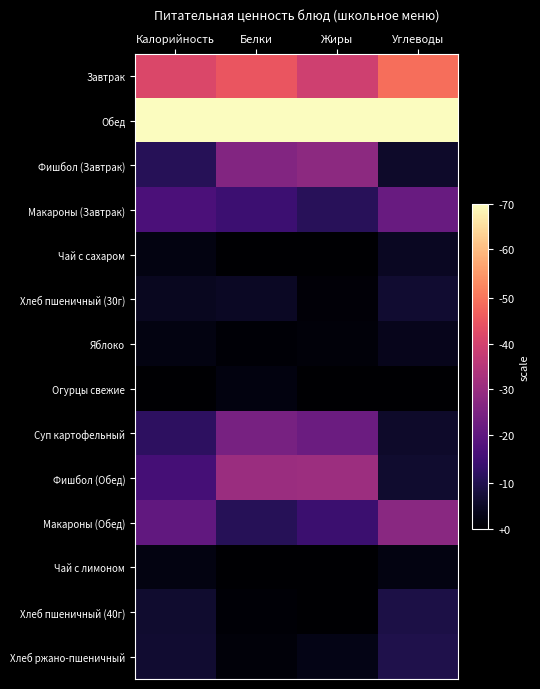

List the series in order of their peak value, highest first.

Обед, Завтрак, Фишбол (Обед), Фишбол (Завтрак), Макароны (Обед), Суп картофельный, Макароны (Завтрак), Хлеб ржано-пшеничный, Хлеб пшеничный (40г), Хлеб пшеничный (30г), Чай с сахаром, Яблоко, Чай с лимоном, Огурцы свежие